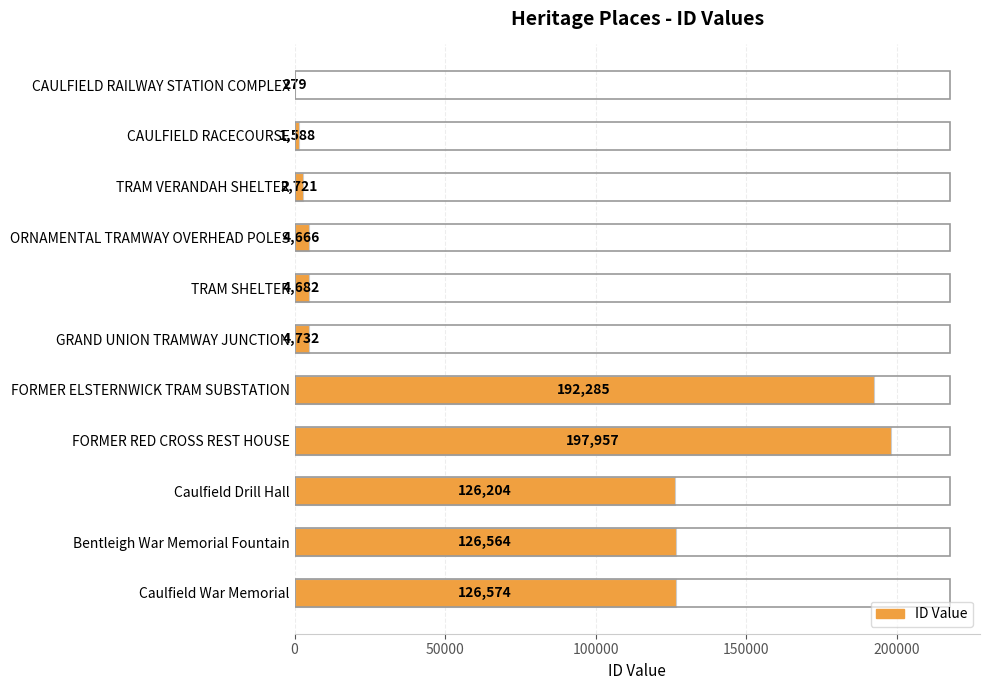

What is the approximate value at FORMER RED CROSS REST HOUSE, to the nearest 50?

197950